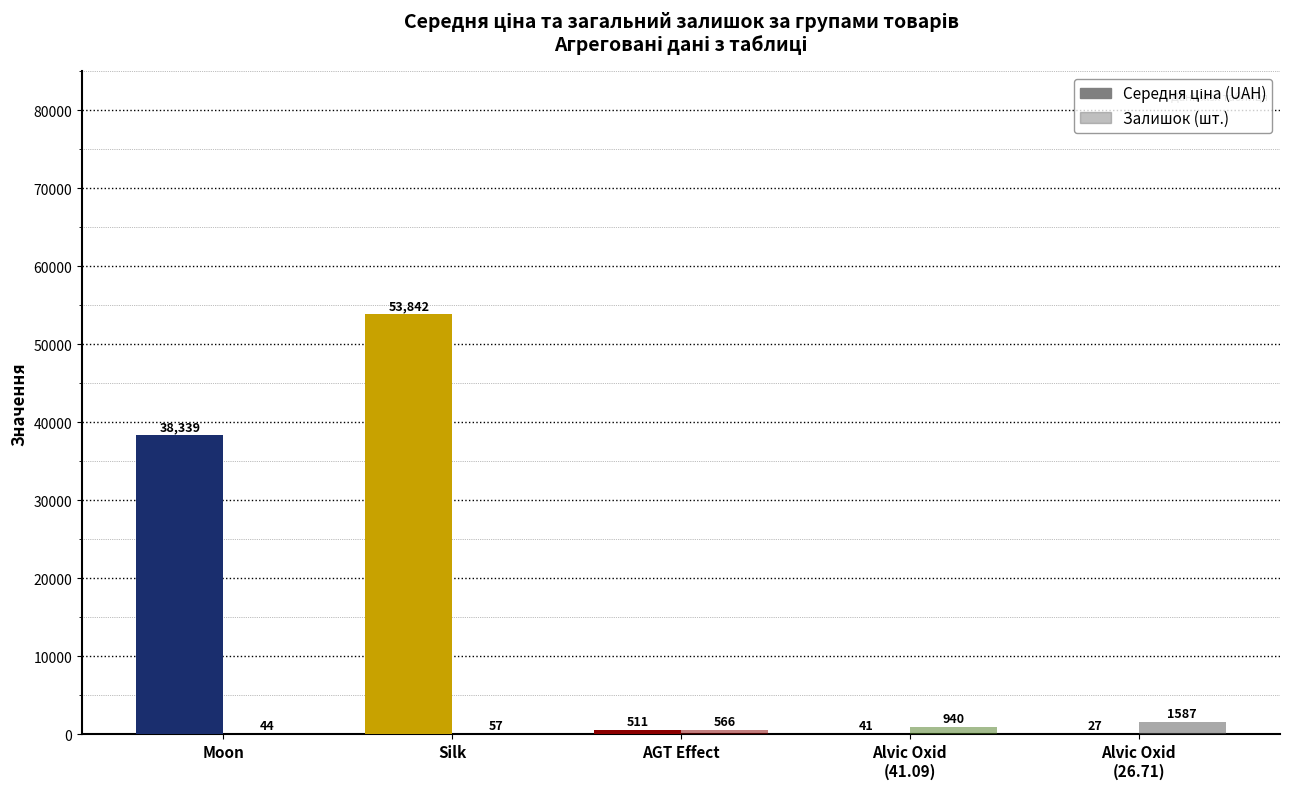

What is the total value across all series at Moon?

38382.7